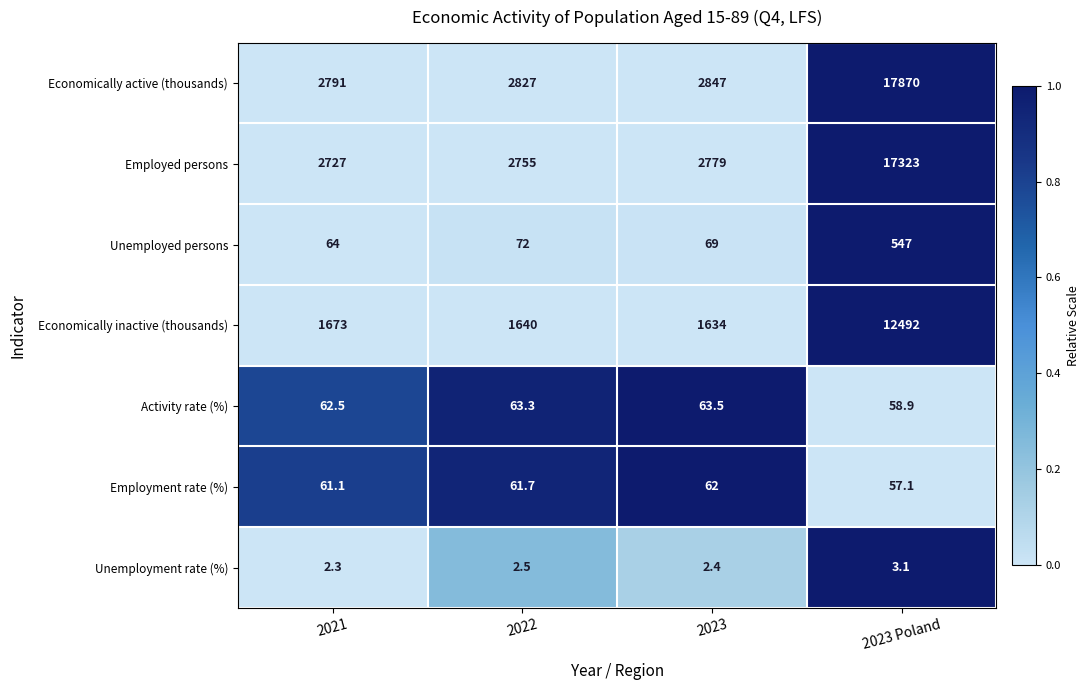

What is the approximate value of Employment rate (%) at 2022?

61.7